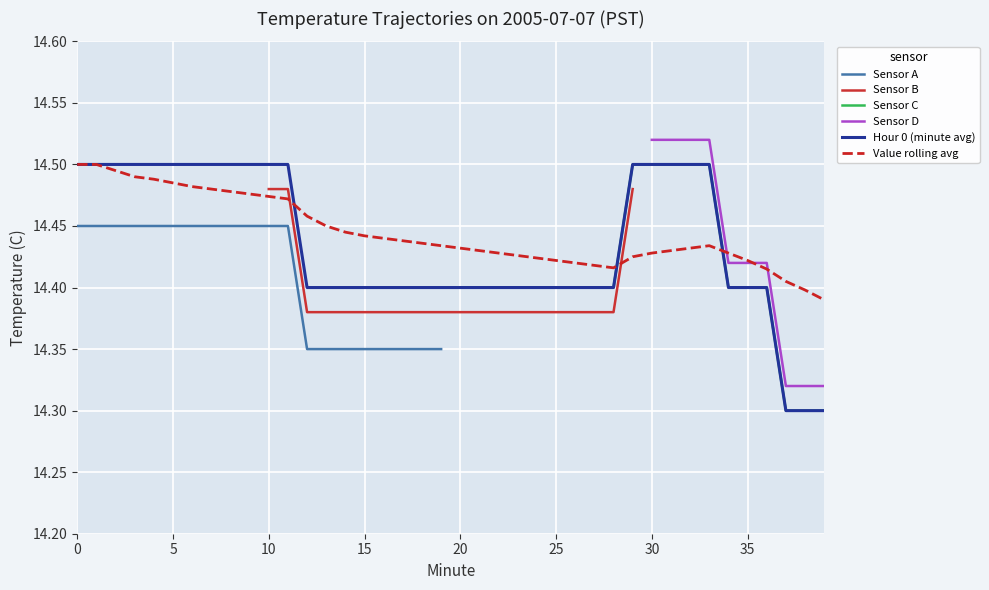

What is the minimum value for Hour 0 (minute avg)?

14.3